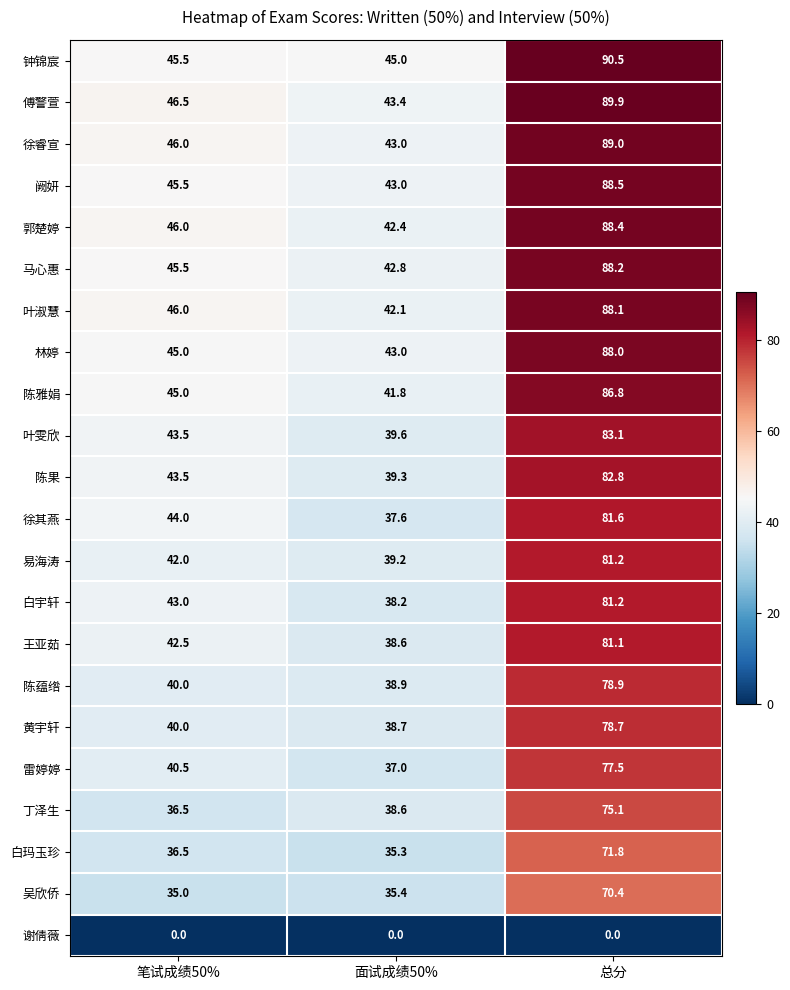

Is it true that 阙妍 equals 43.0 at 面试成绩50%?

True